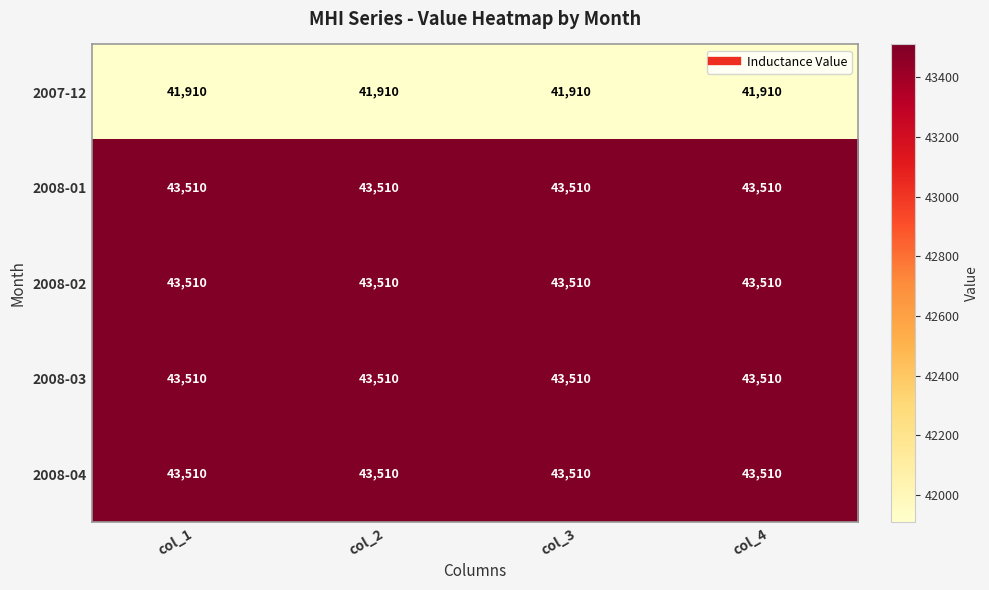

At how many categories does at least one series exceed 43246?

4